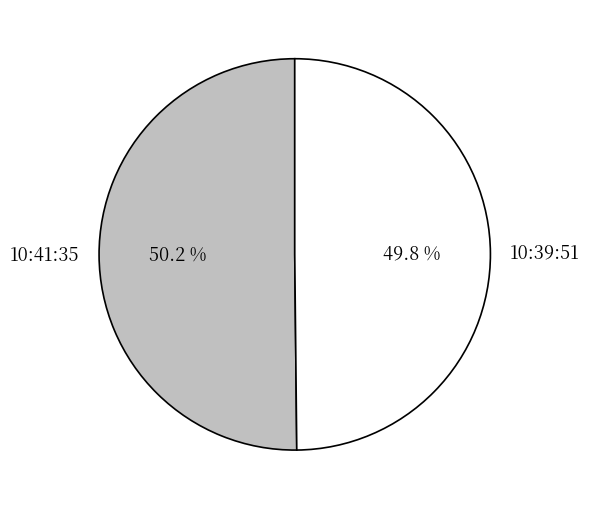

What percentage is the 10:41:35 slice, to the nearest percent?

50%